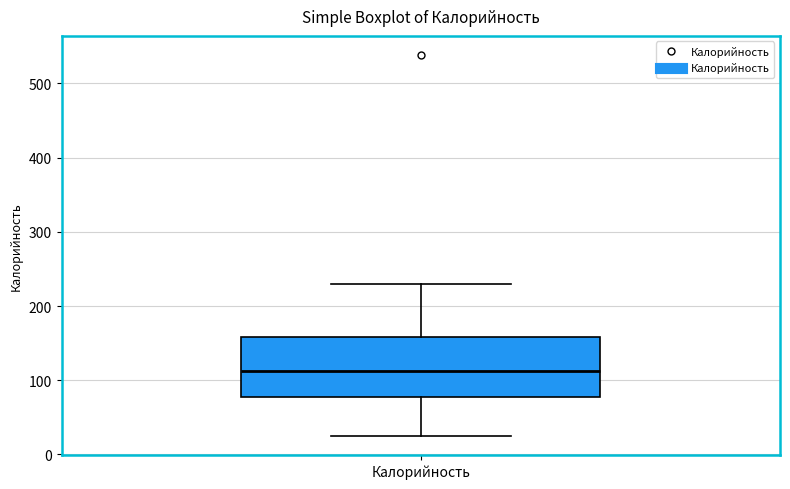

Where is the upper edge of the box for Калорийность on the y-axis? The values are not printed on the chart, so give them approximately, as read against the axis.

160